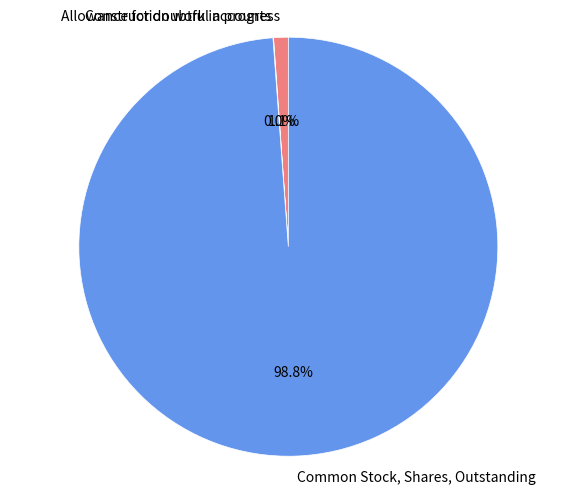

Does Construction work in progress represent more than half of the total?

No